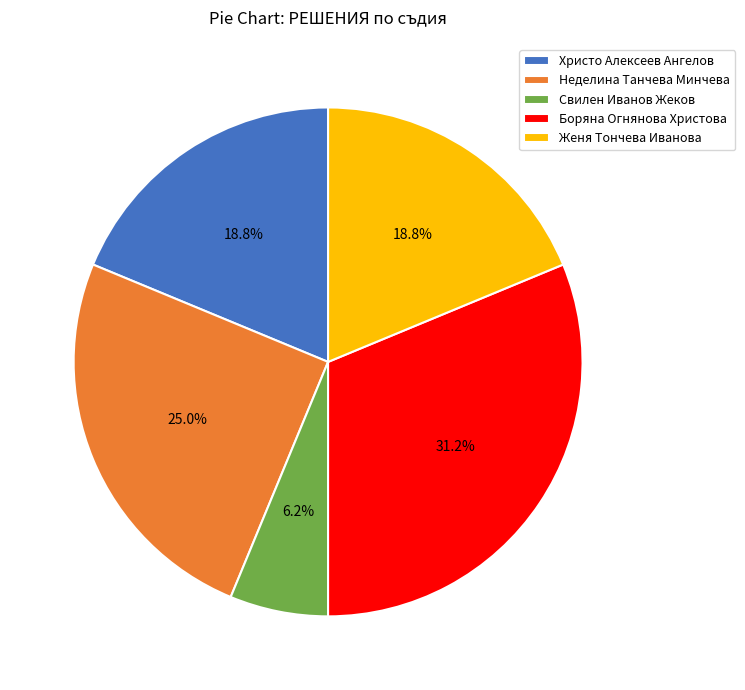

Combined, what portion of the pie is Боряна Огнянова Христова and Неделина Танчева Минчева?

56.2%